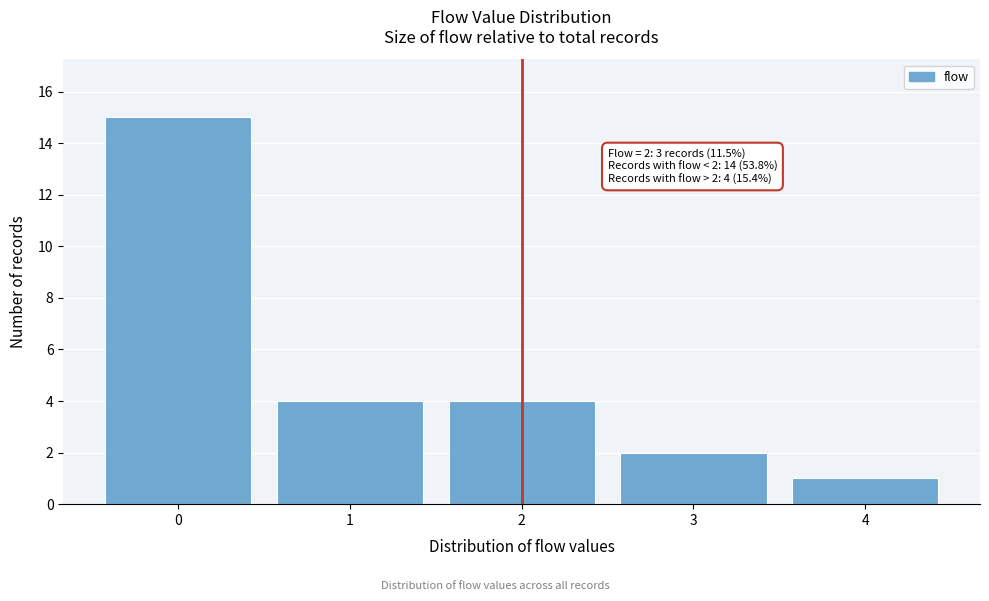

Over which range of the x-axis is the bar tallest?

-0.5 to 0.5